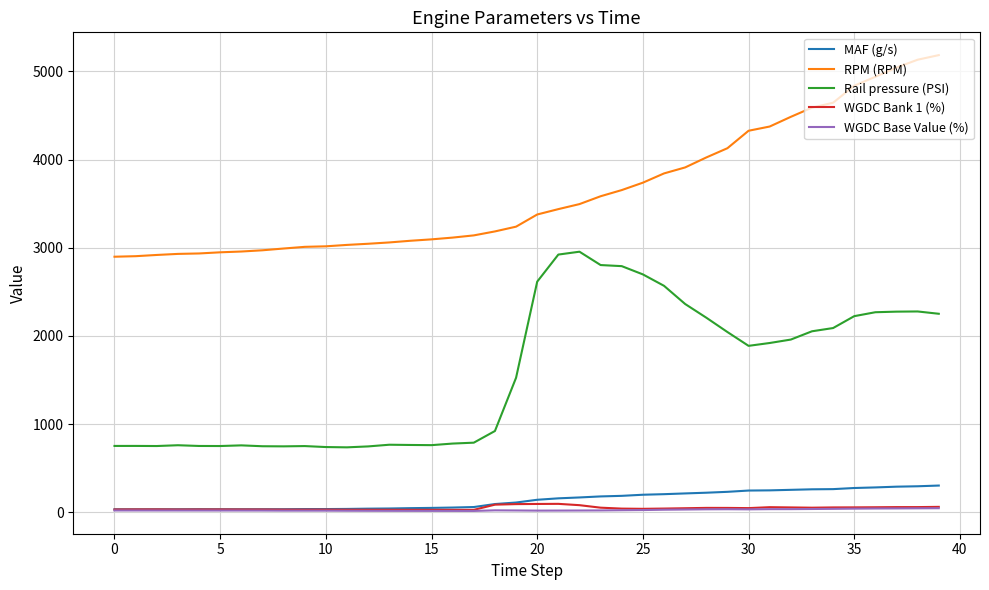

Which series has the largest total across all categories?

RPM (RPM)